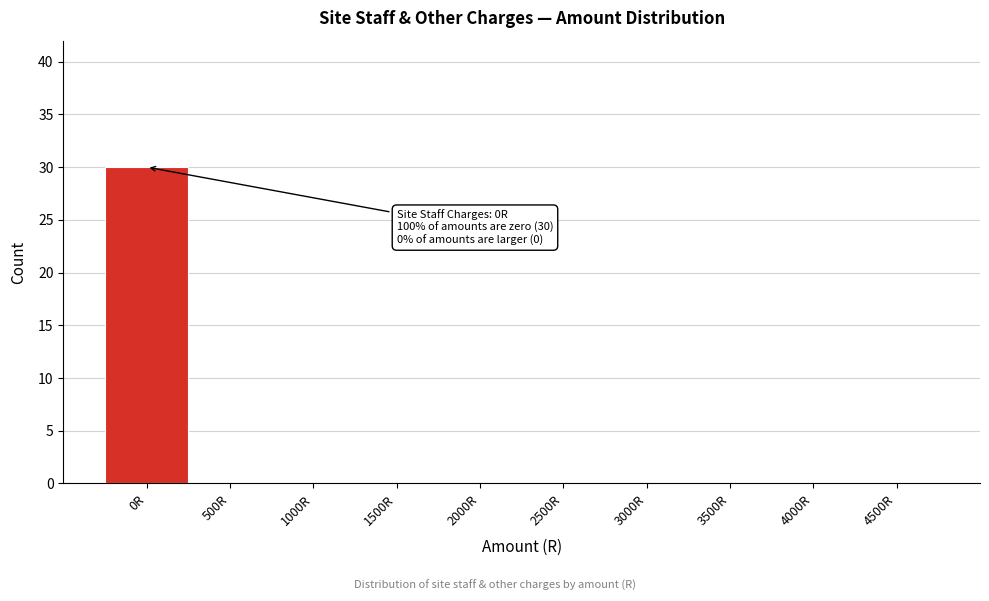

Reading left to right, extract all data points from this chart.

0R=30	500R=0	1000R=0	1500R=0	2000R=0	2500R=0	3000R=0	3500R=0	4000R=0	4500R=0